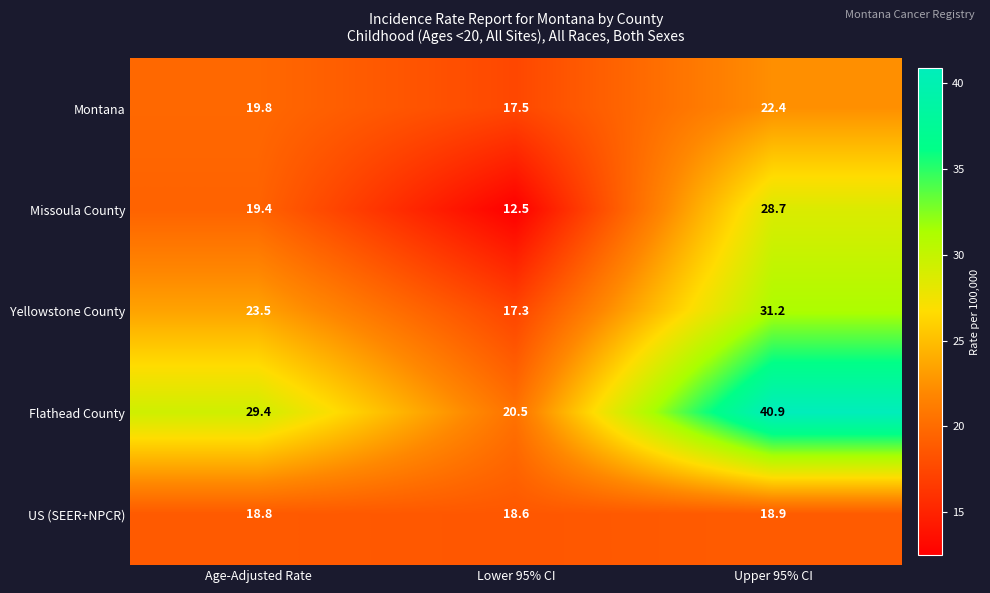

Reading left to right, extract all data points from this chart.

Montana: 19.8	17.5	22.4
Missoula County: 19.4	12.5	28.7
Yellowstone County: 23.5	17.3	31.2
Flathead County: 29.4	20.5	40.9
US (SEER+NPCR): 18.8	18.6	18.9